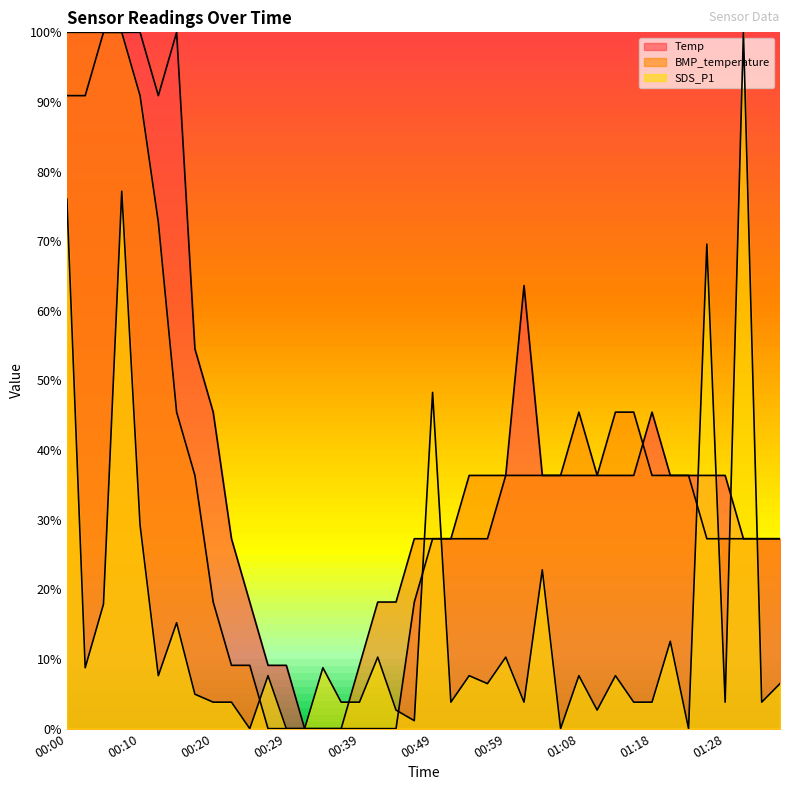

List the labels in order of Temp value, largest first.

00:05, 00:07, 00:10, 00:15, 00:00, 00:02, 00:12, 01:01, 00:17, 00:20, 01:18, 00:59, 01:03, 01:06, 01:08, 01:11, 01:13, 01:16, 01:20, 01:23, 01:25, 01:28, 00:22, 00:49, 00:51, 00:54, 00:56, 01:30, 01:33, 01:35, 00:24, 00:46, 00:27, 00:29, 00:32, 00:34, 00:37, 00:39, 00:41, 00:44